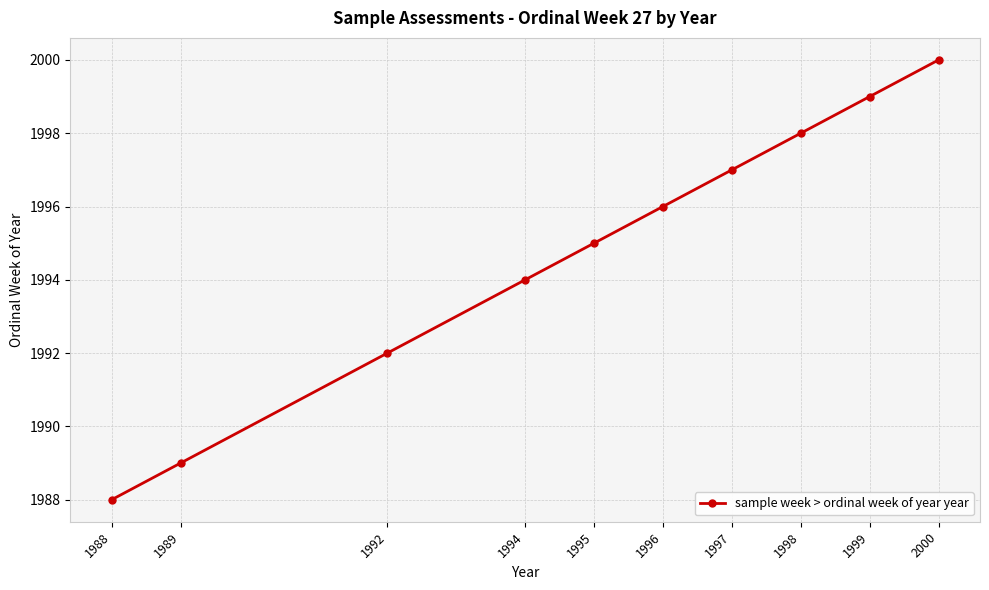

How many data points does each series have?

10